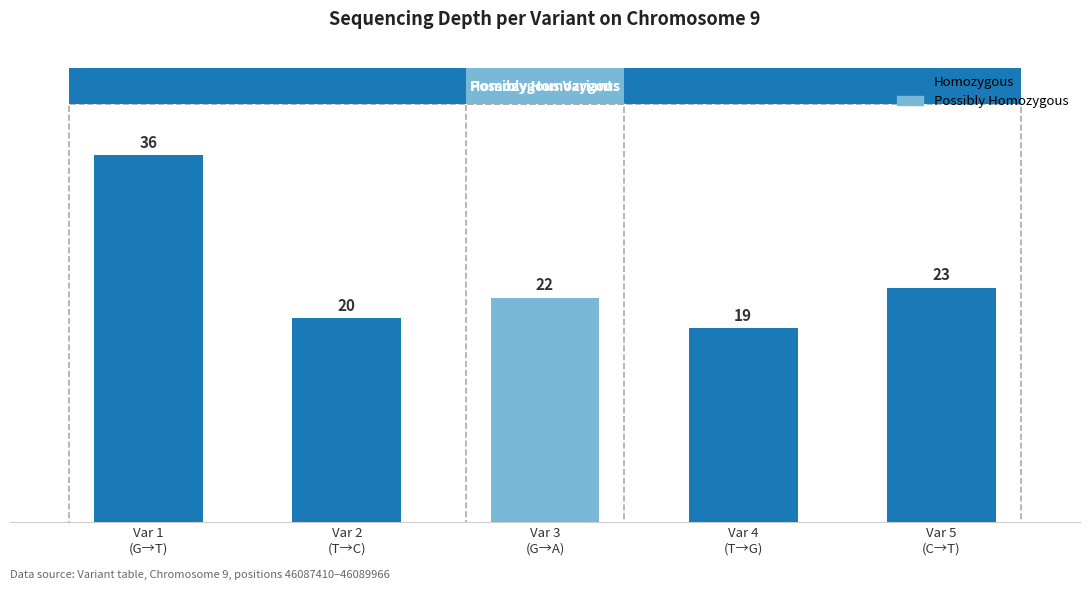

Reading left to right, extract all data points from this chart.

36	20	22	19	23